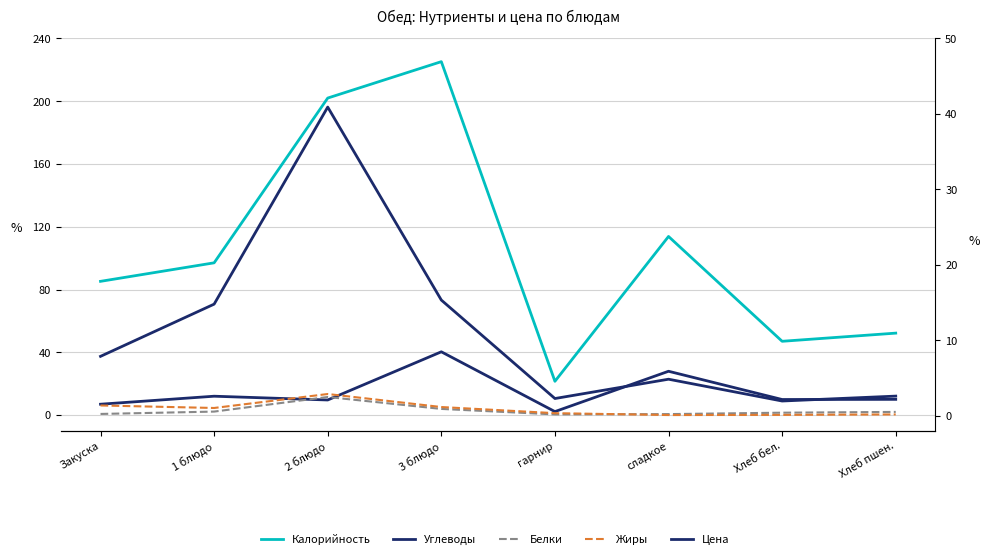

The Белки series shows 0.6 at Хлеб бел.. True or false?

False